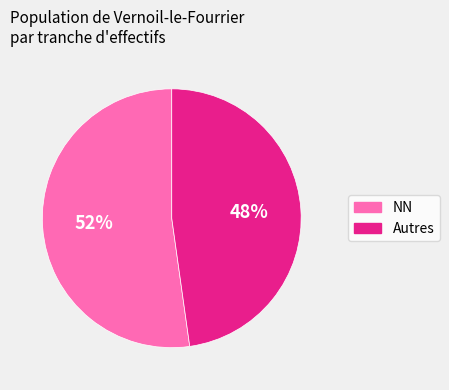

To the nearest percent, what is the difference between the largest and smallest slice percentages?

4%